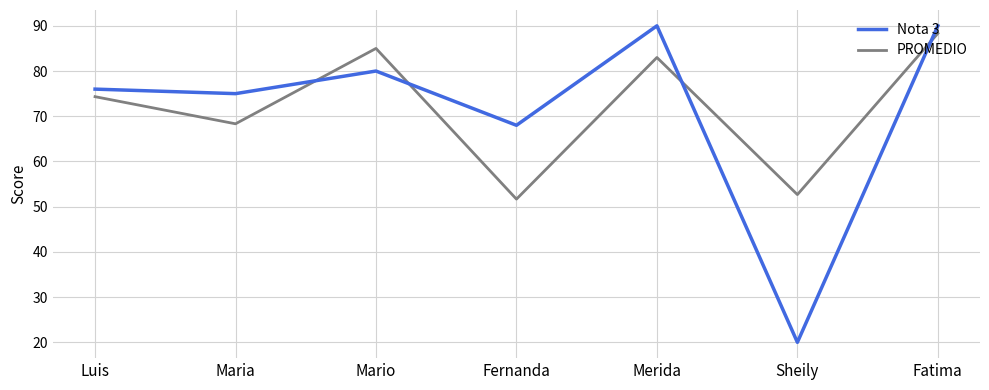

What position from the right is Mario?

5